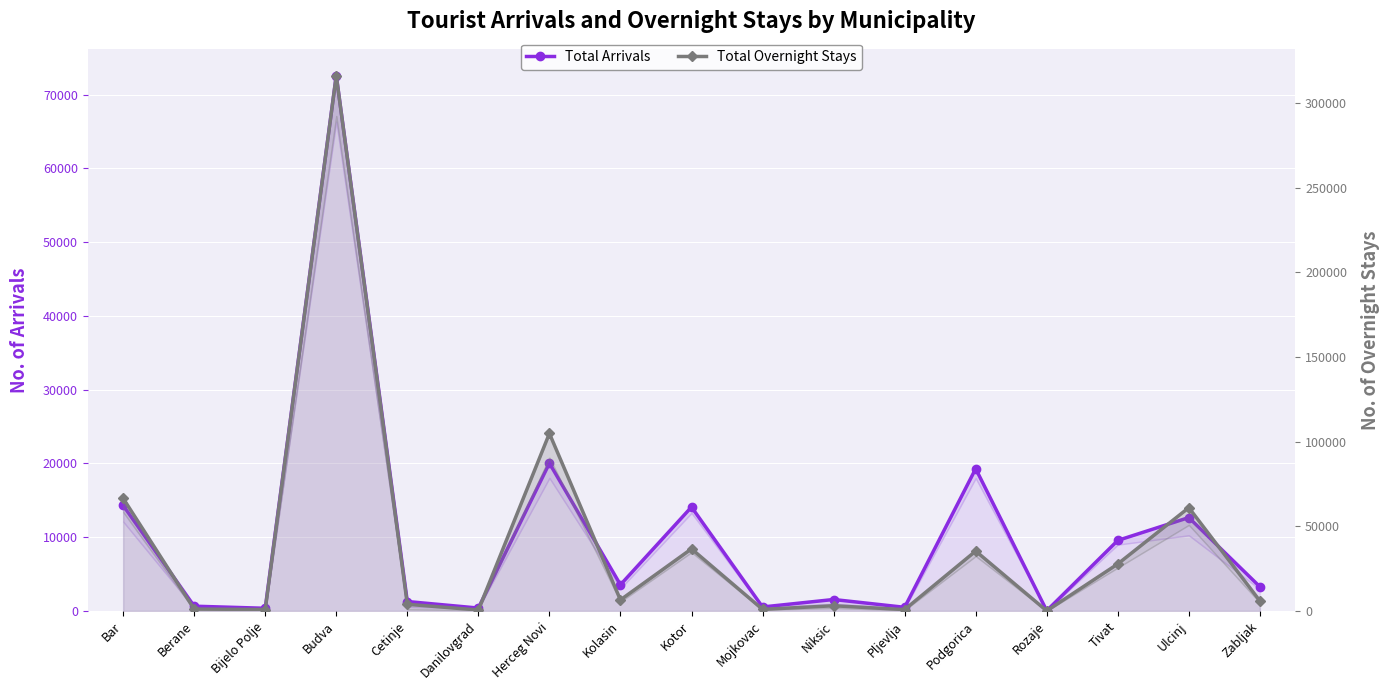

How many distinct data groups are displayed?

2